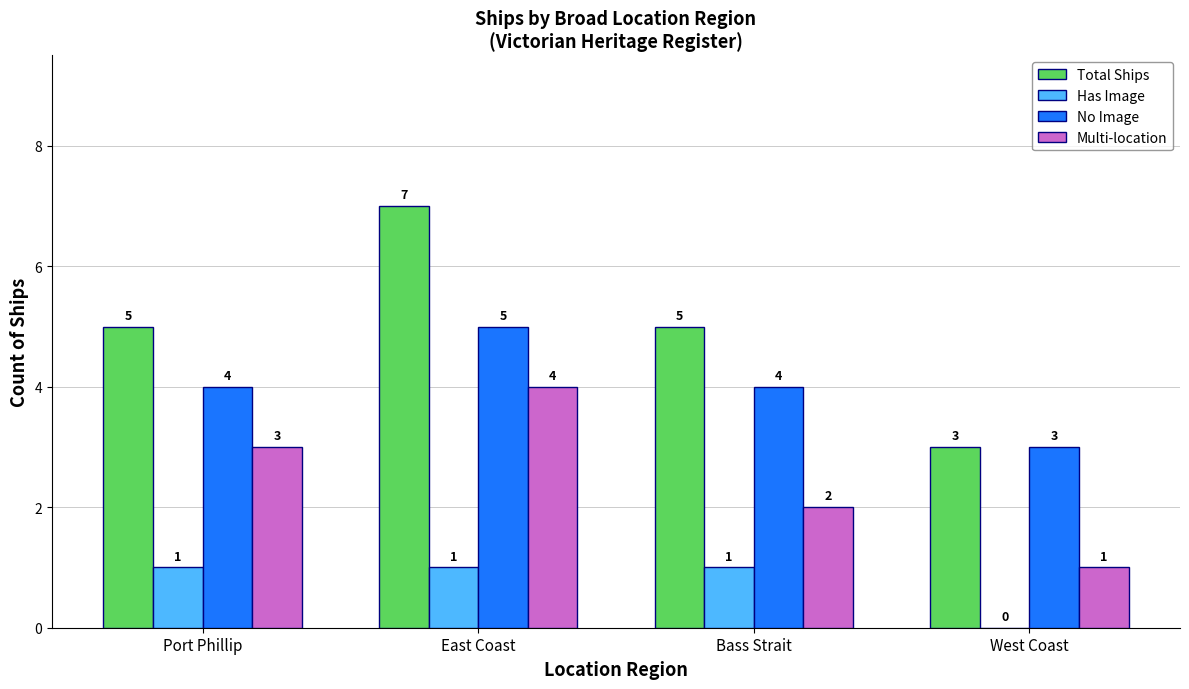

What are all the series names shown in the legend?

Total Ships, Has Image, No Image, Multi-location